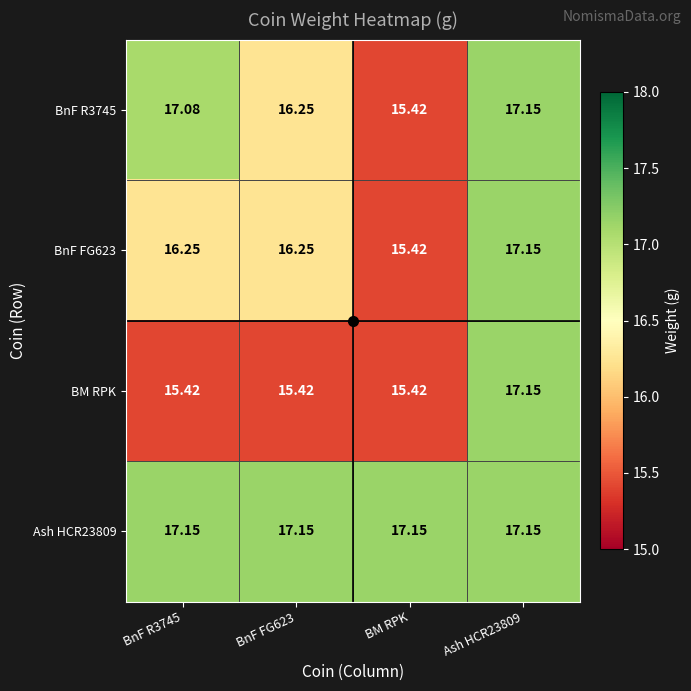

Which series changed the most between BnF R3745 and Ash HCR23809?

BM RPK